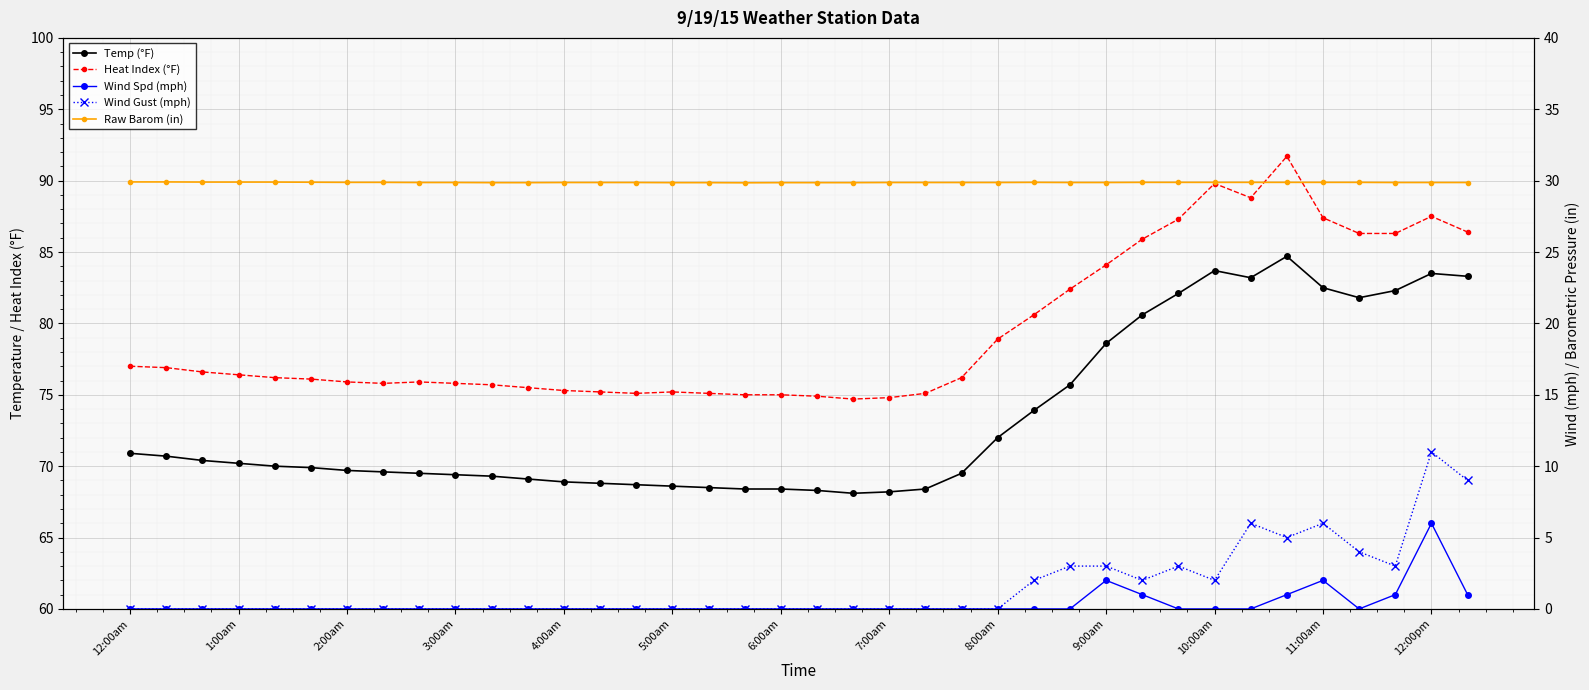

Where is Wind Gust (mph) nearest to the value 5?

32